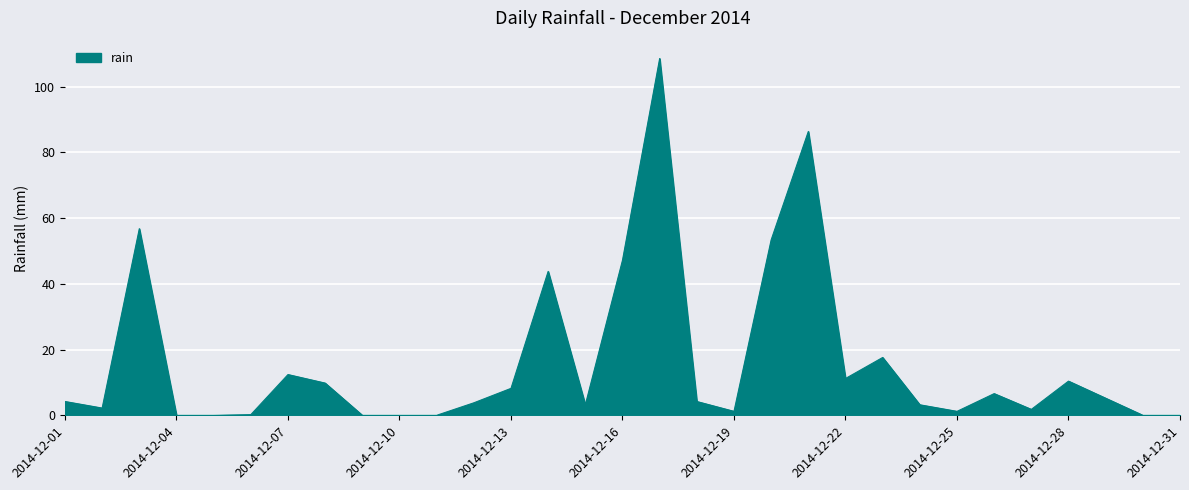

What is the difference between the maximum and minimum values?

108.6